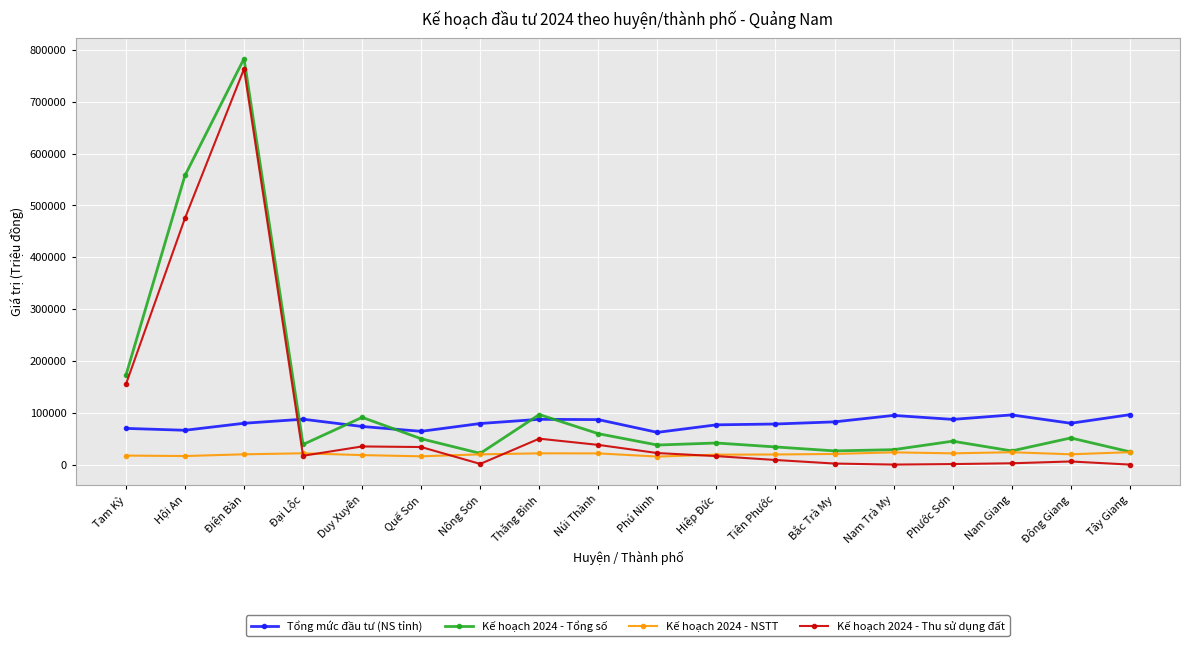

True or false: Kế hoạch 2024 - Tổng số and Tổng mức đầu tư (NS tỉnh) intersect in this chart.

True